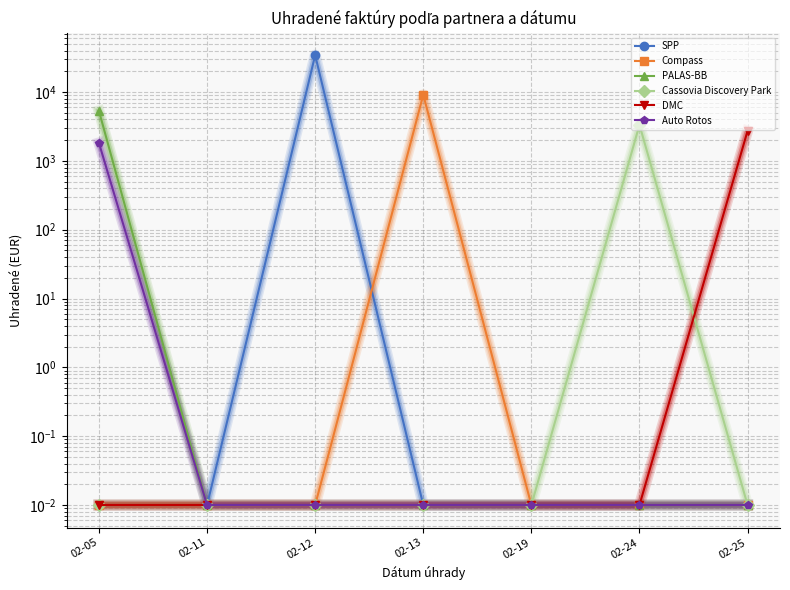

True or false: PALAS-BB and Compass intersect in this chart.

False